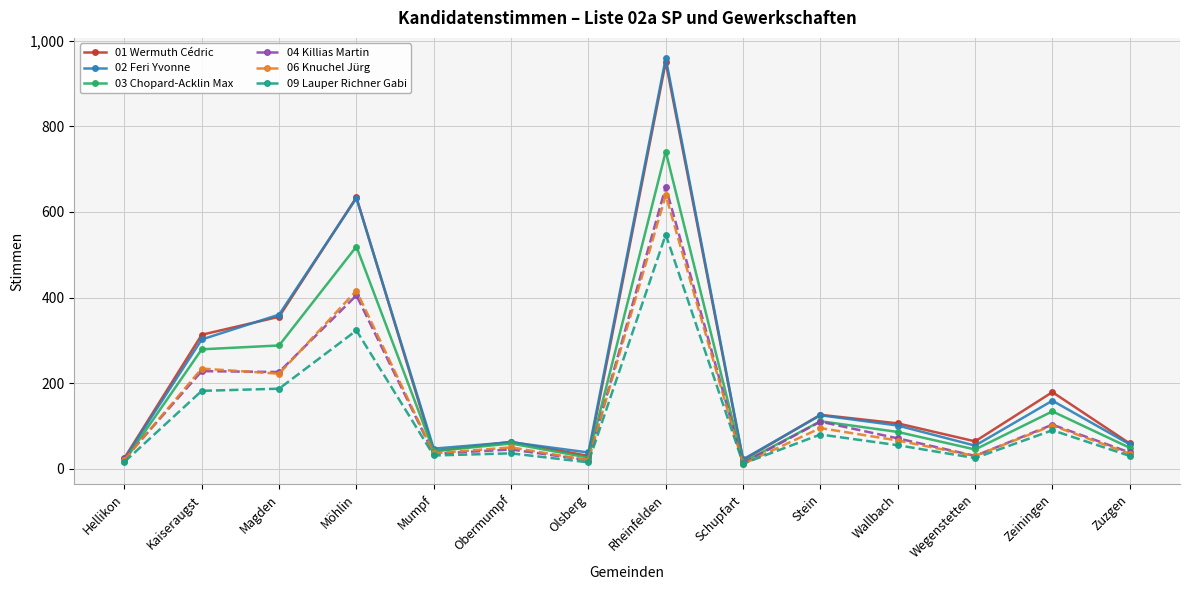

At which label does 04 Killias Martin reach its peak?

Rheinfelden